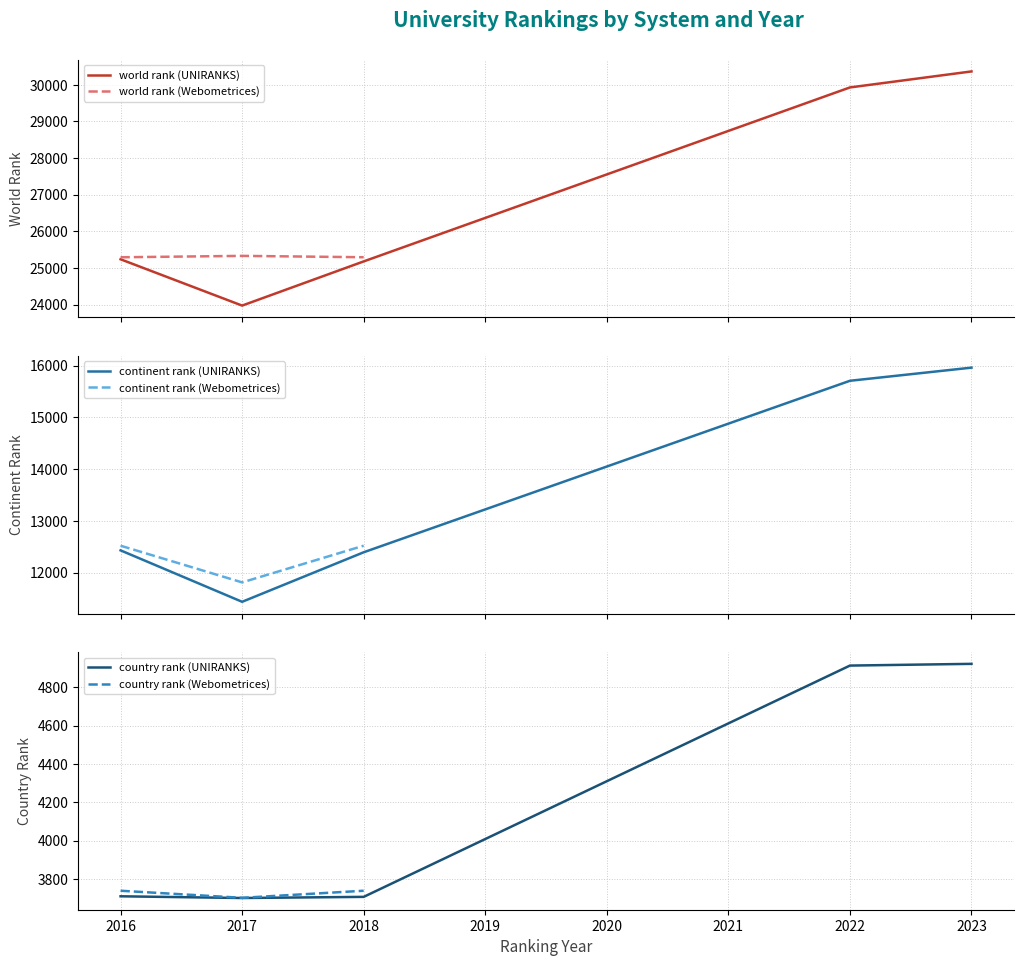

How many data points in country rank are above 3738?

2